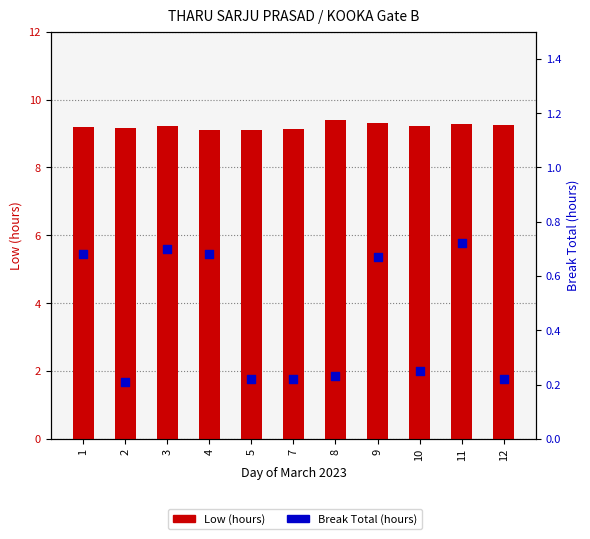

Which series reaches the maximum Y coordinate?

Low (hours)